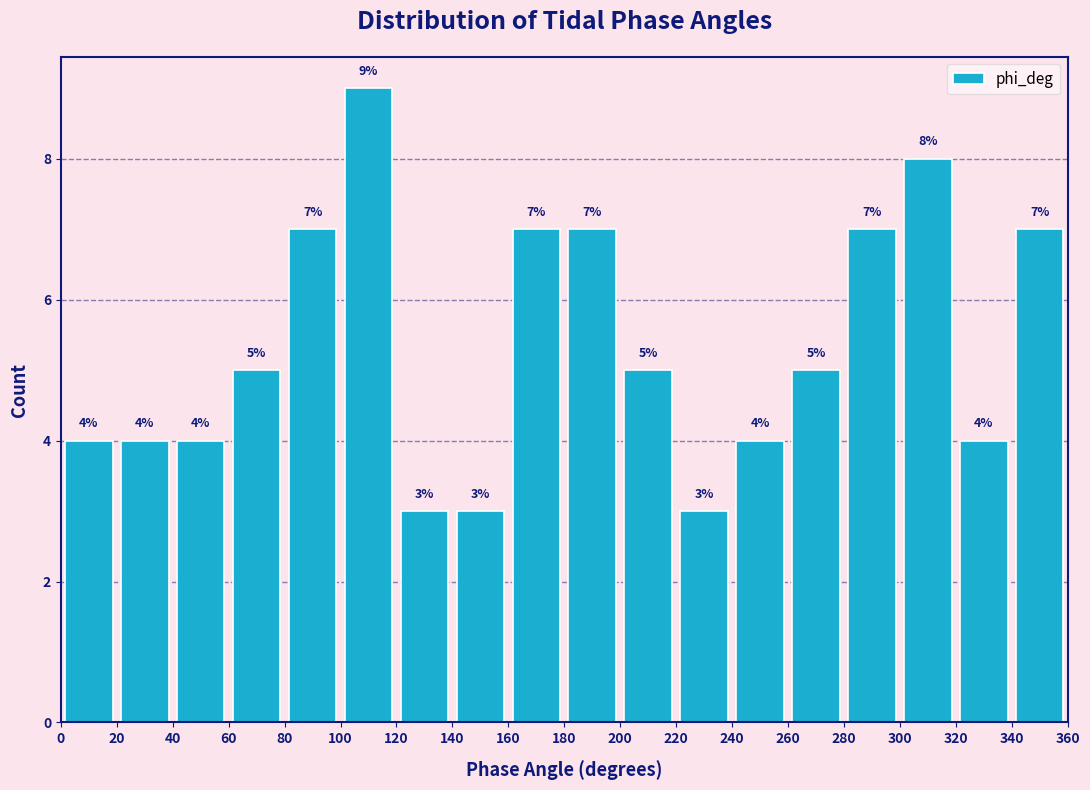

Over which range of the x-axis is the bar tallest?

100 to 120